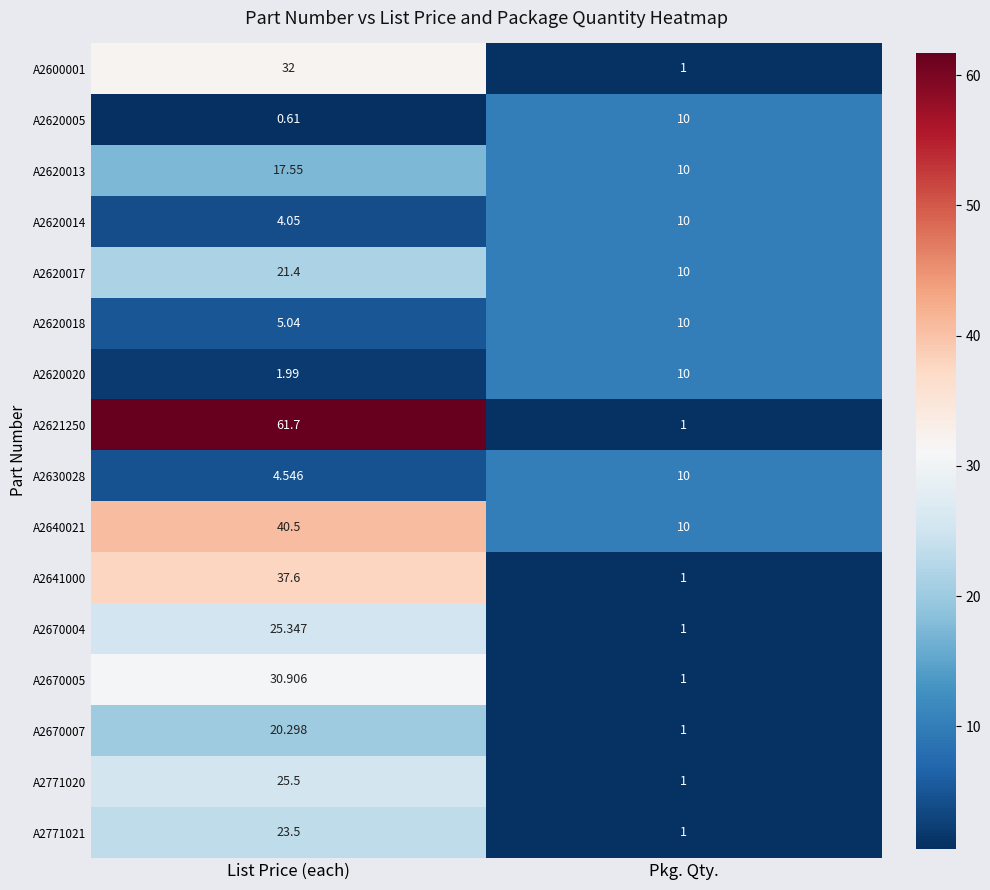

At which category is the sum across all series the highest?

List Price (each)